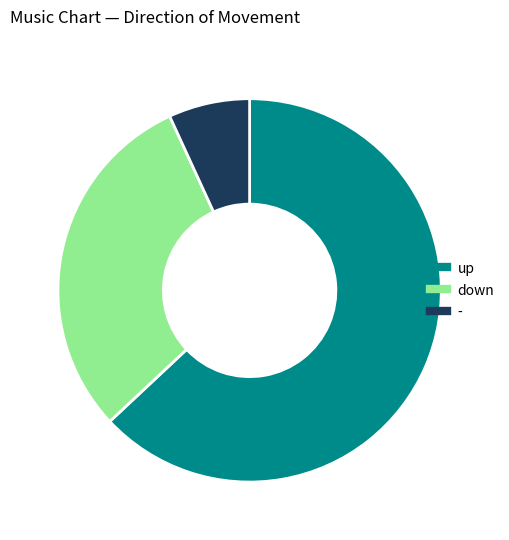

Combined, do up and - account for over 50%?

Yes